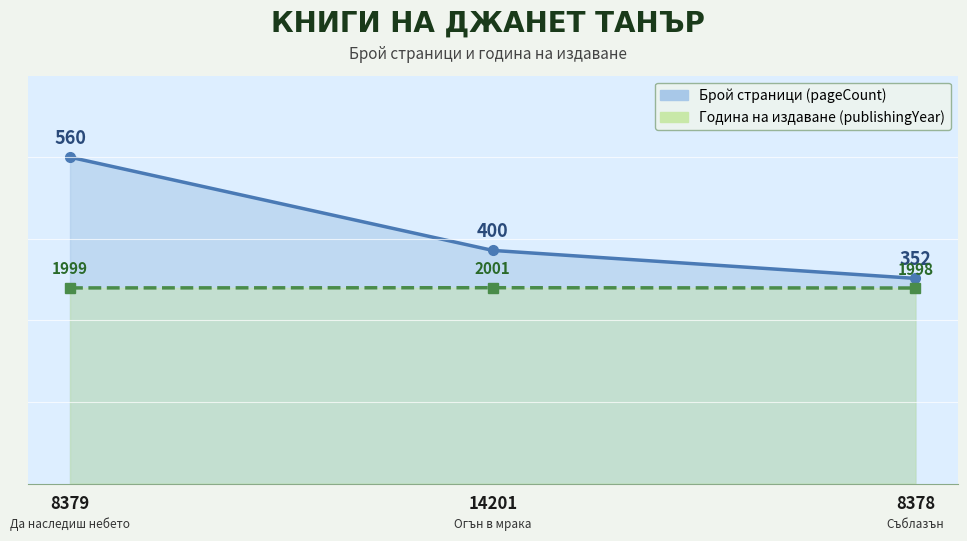

Reading right to left, transcribe all the data shown in this chart.

pageCount: 8378=352.0	14201=400.0	8379=560.0
publishingYear: 8378=335.5	14201=336.0	8379=335.7